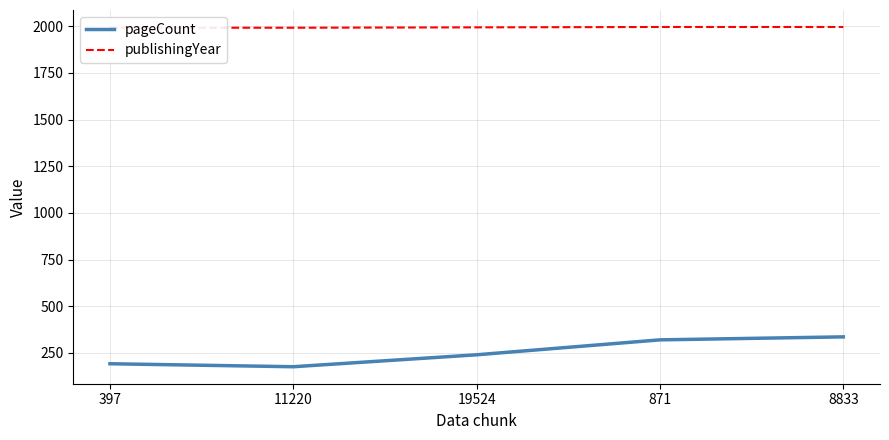

Where is publishingYear nearest to the value 1994?

19524